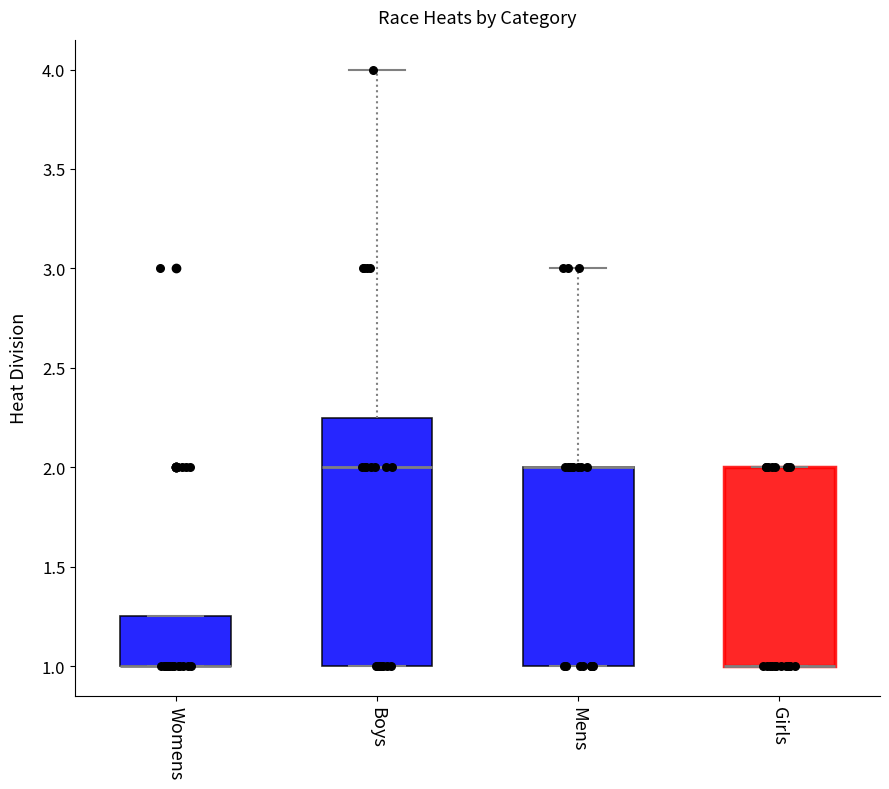

Reading left to right, transcribe this box plot: for each box, give where its median line is, the range the box spans, and where its two whiskers end, as read against the y-axis. The values are not printed on the chart, so give them approximately, as read against the axis.

Womens: median 1.00 (drawn on the box's lower edge), box 1.00 to 1.25, whiskers 1.00 to 1.25
Boys: median 2.00, box 1.00 to 2.25, whiskers 1.00 to 4.00
Mens: median 2.00 (drawn on the box's upper edge), box 1.00 to 2.00, whiskers 1.00 to 3.00
Girls: median 1.00 (drawn on the box's lower edge), box 1.00 to 2.00, whiskers 1.00 to 2.00